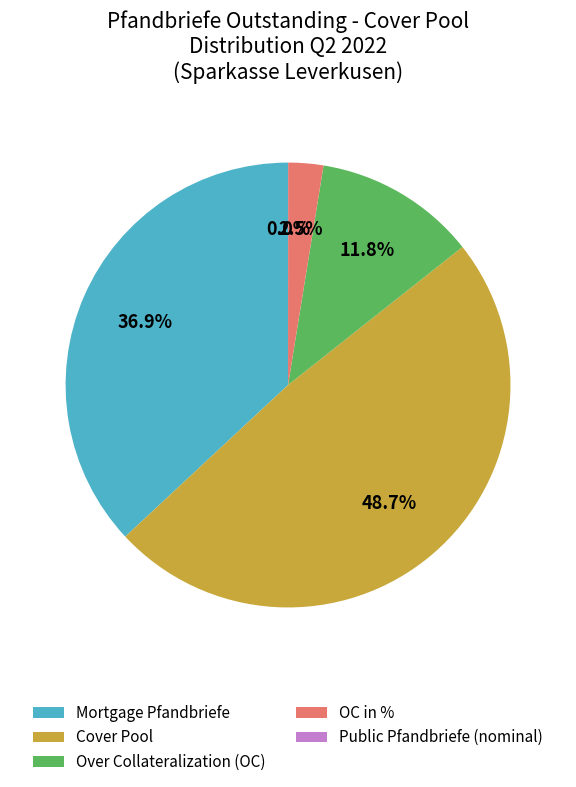

What portion of the pie excludes Over Collateralization (OC)?

88.2%